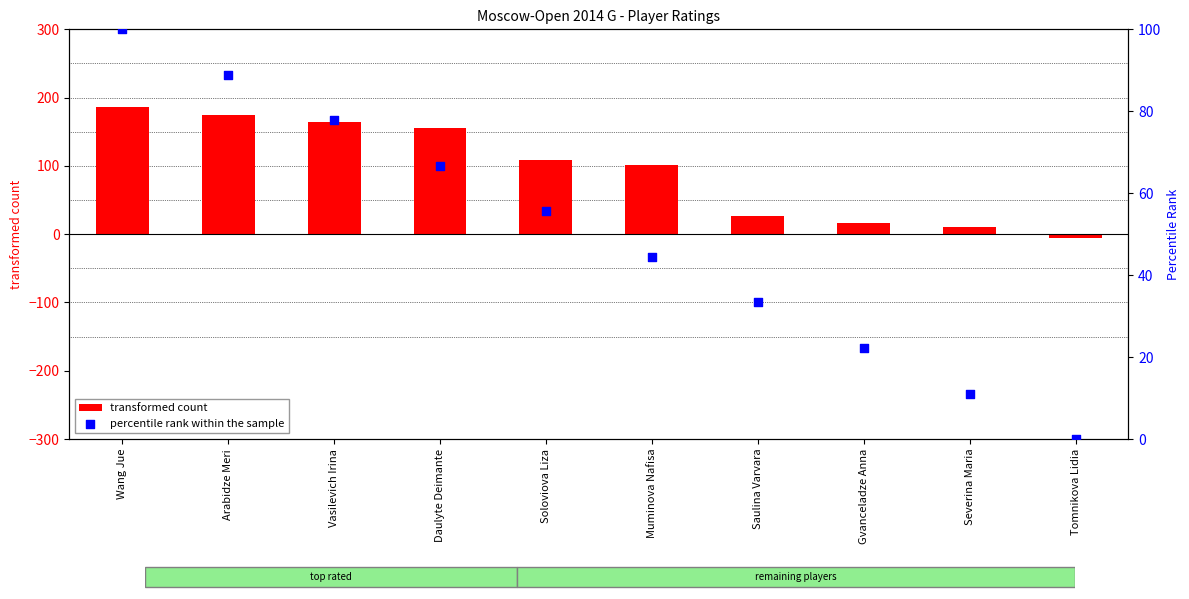

Which series has the largest total across all categories?

transformed count